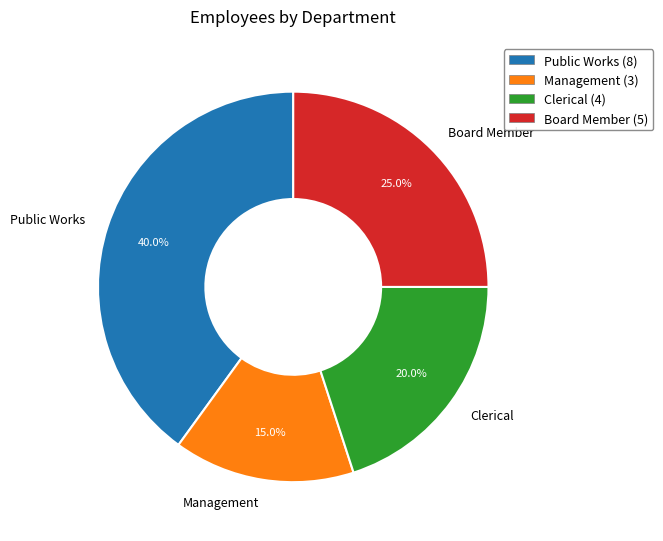

Combined, do Management and Board Member account for over 50%?

No